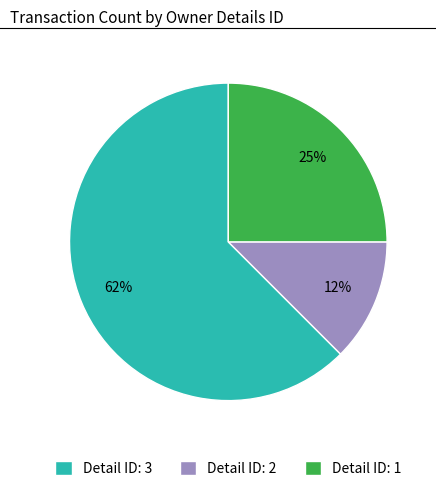

To the nearest percent, what portion does Detail ID: 1 represent?

25%